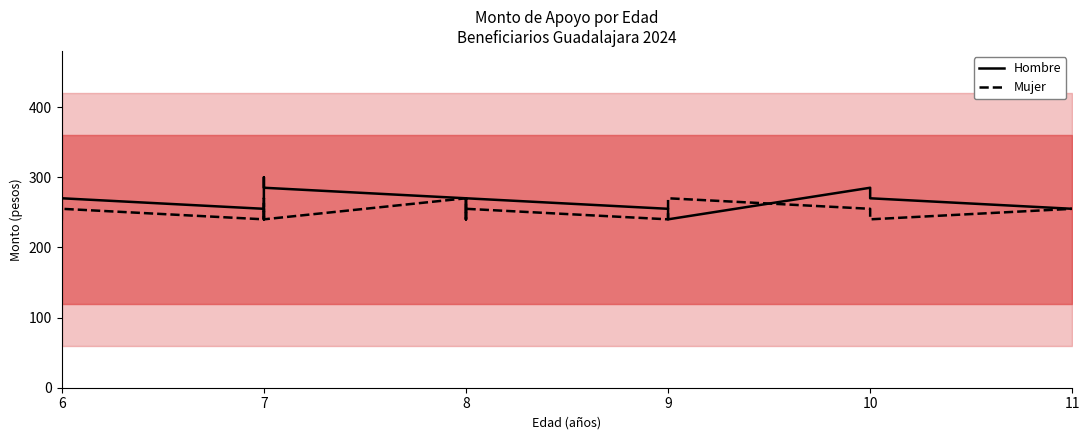

How many times do Hombre and Mujer cross each other?

4